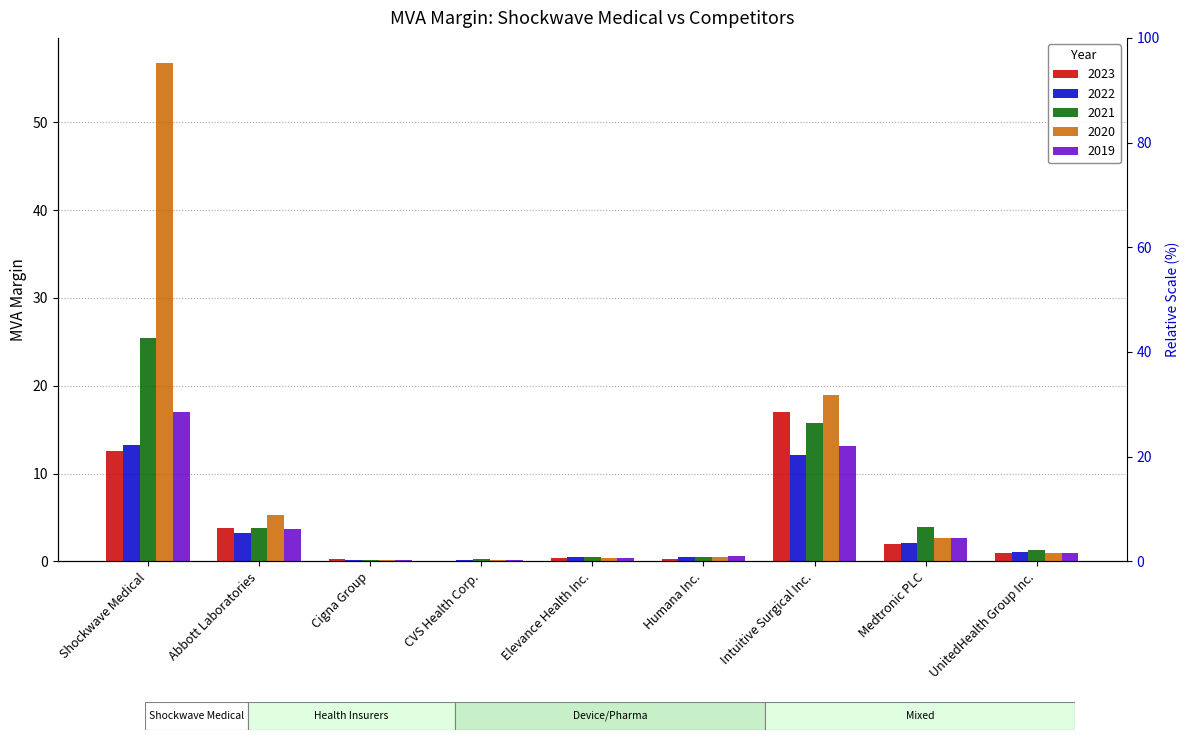

The 2021 series shows 14.8 at Shockwave Medical. True or false?

False